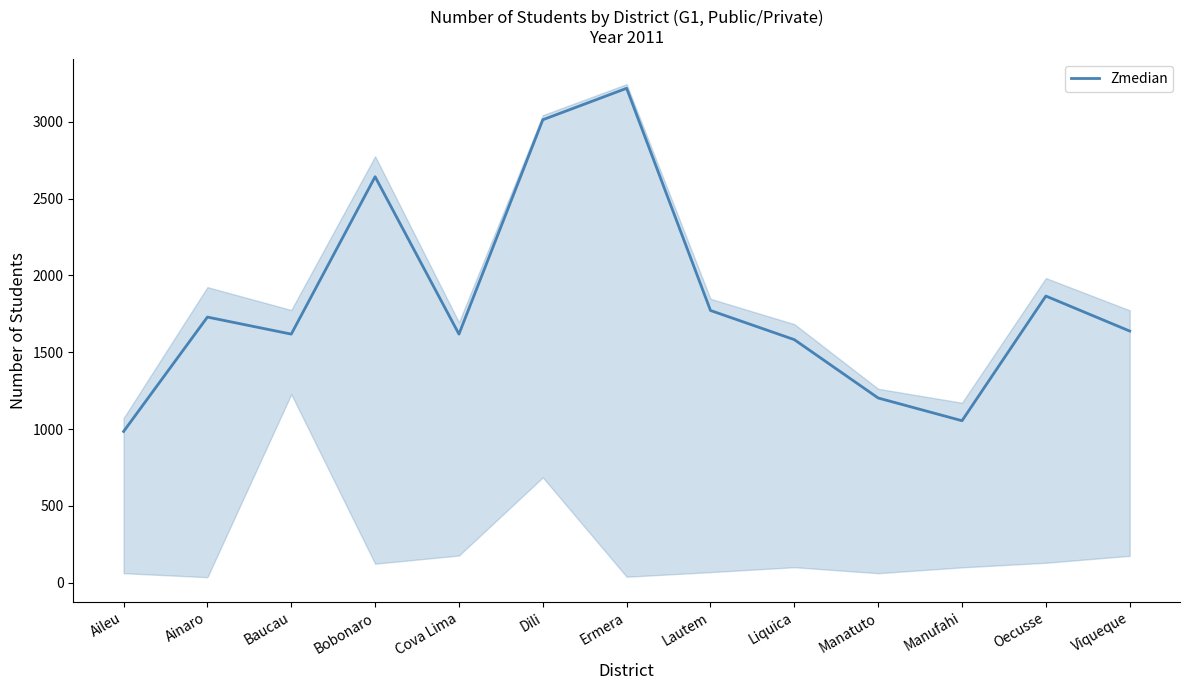

What is the change in value from Bobonaro to Oecusse?

-777